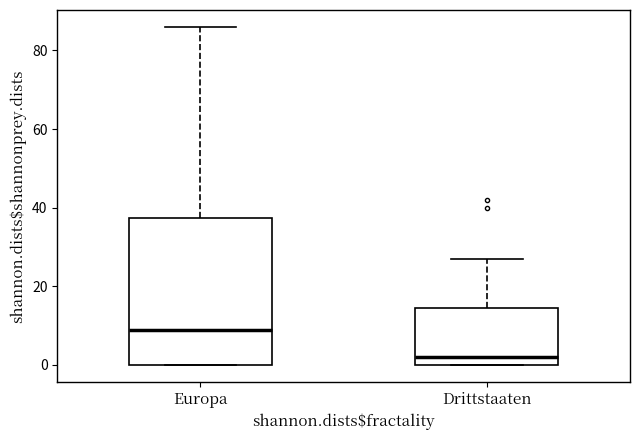

Comparing the boxes themselves (not the whiskers), which one is the tallest?

Europa